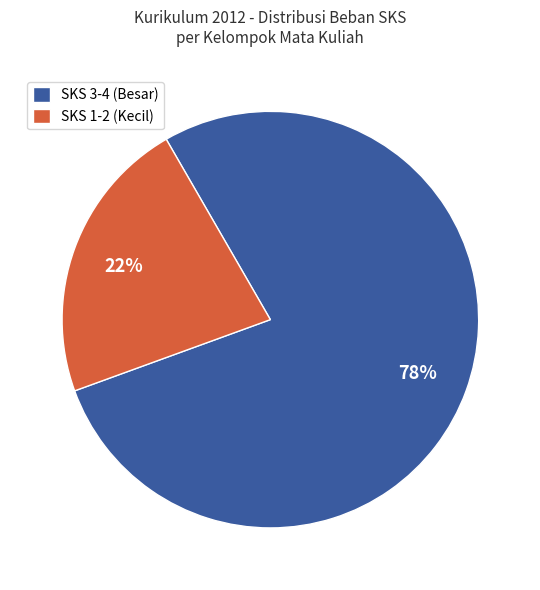

What is the ratio of the value at SKS 1-2 (Kecil) to the value at SKS 3-4 (Besar)?

0.3